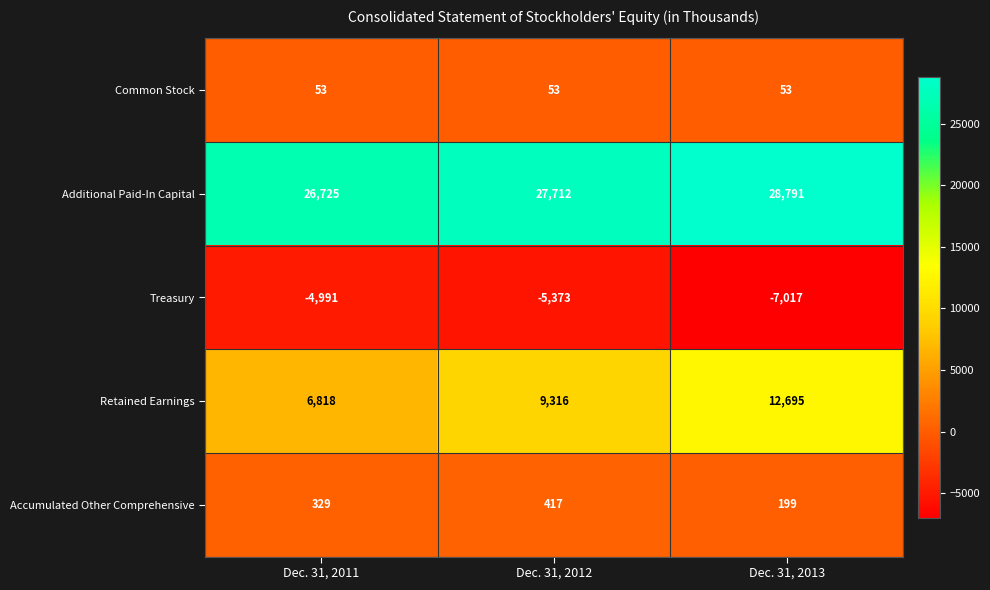

Rank the series by their maximum value, from lowest to highest.

Treasury, Common Stock, Accumulated Other Comprehensive, Retained Earnings, Additional Paid-In Capital